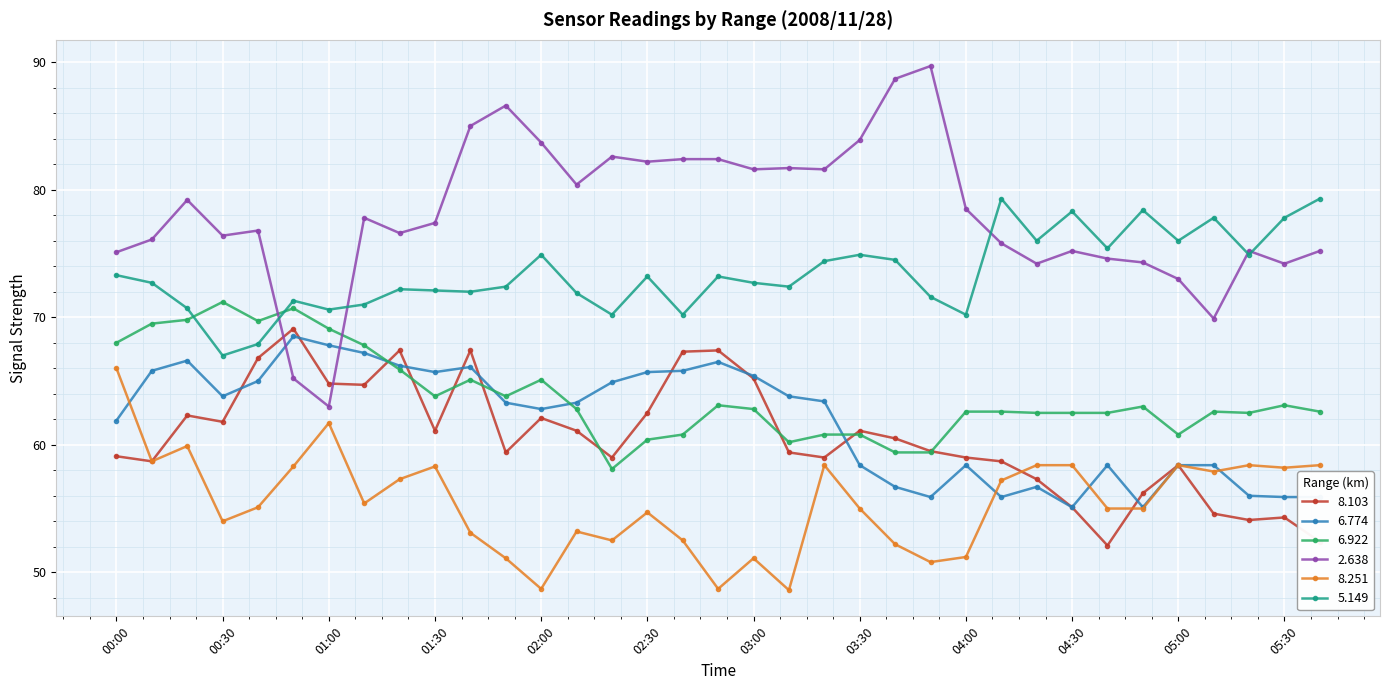

What is the smallest value displayed?

48.6